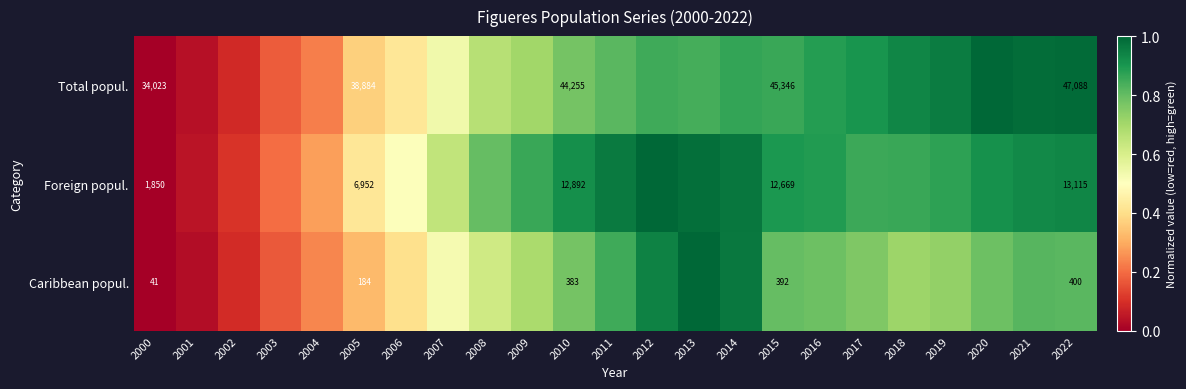

Rank the series at 2005 from highest to lowest value.

Total popul., Foreign popul., Caribbean popul.